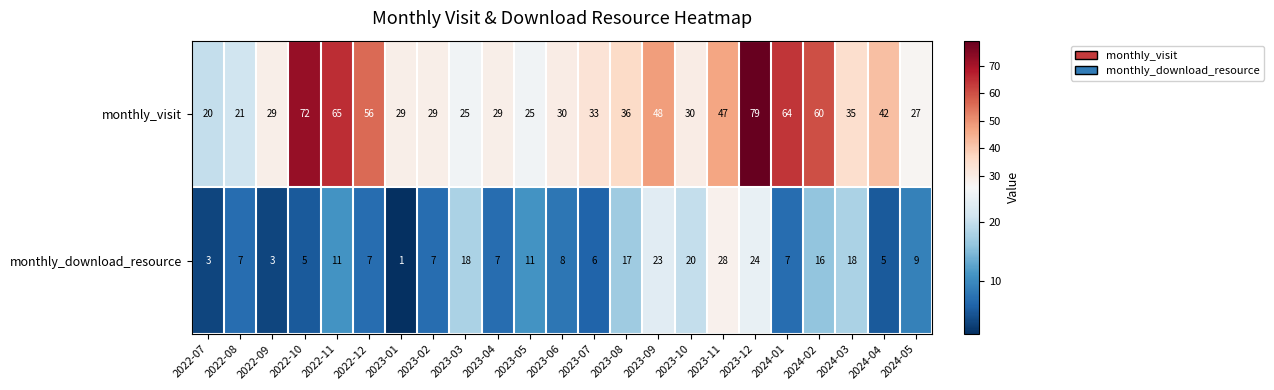

Is the value of monthly_download_resource at 2024-01 greater than the value of monthly_visit at 2023-03?

No